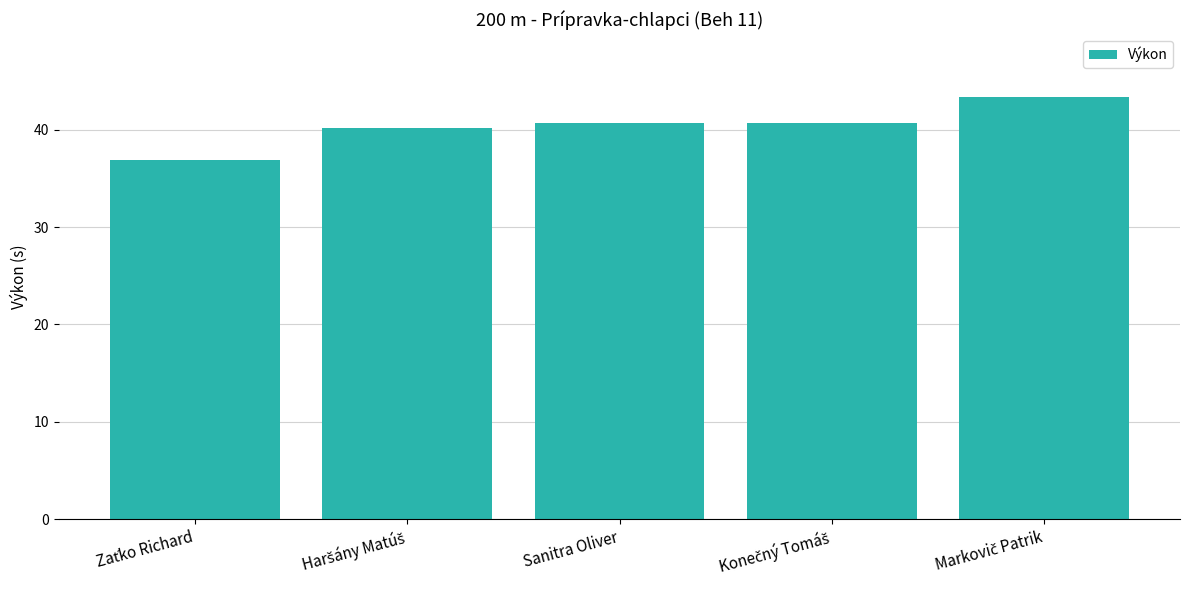

What is the average value?

40.3